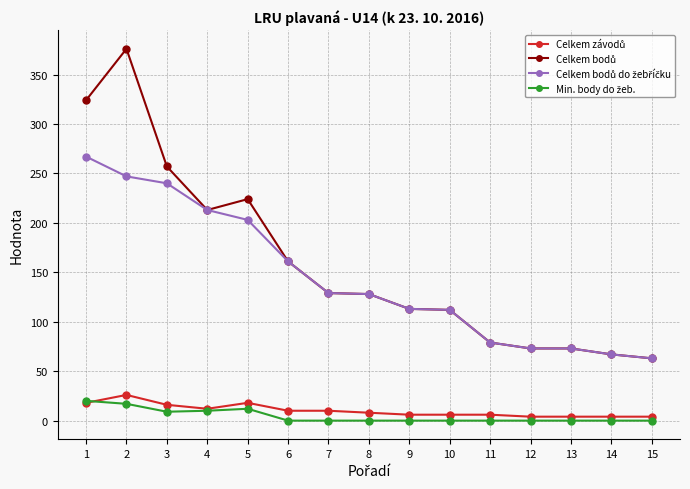

How many lines are shown in the chart?

4